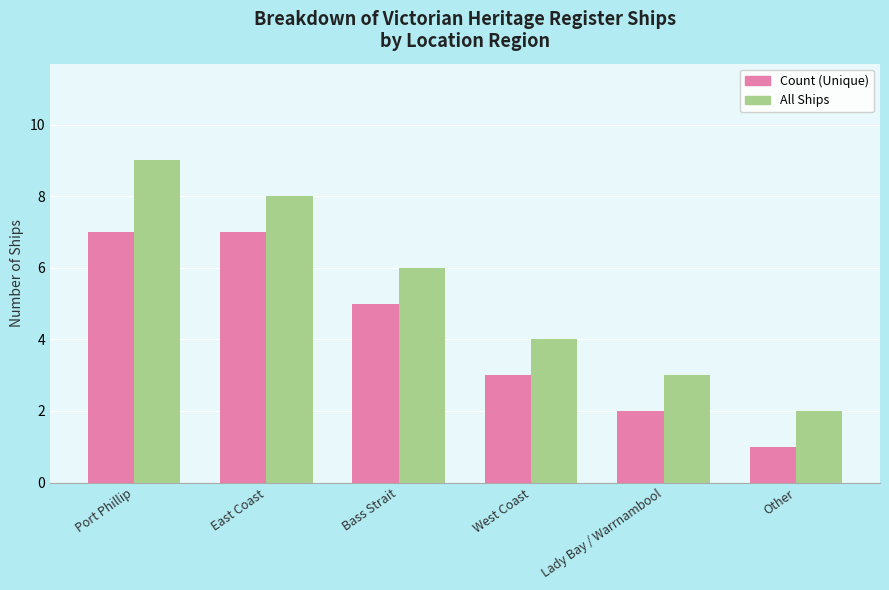

Which label corresponds to the largest value in the chart?

Port Phillip